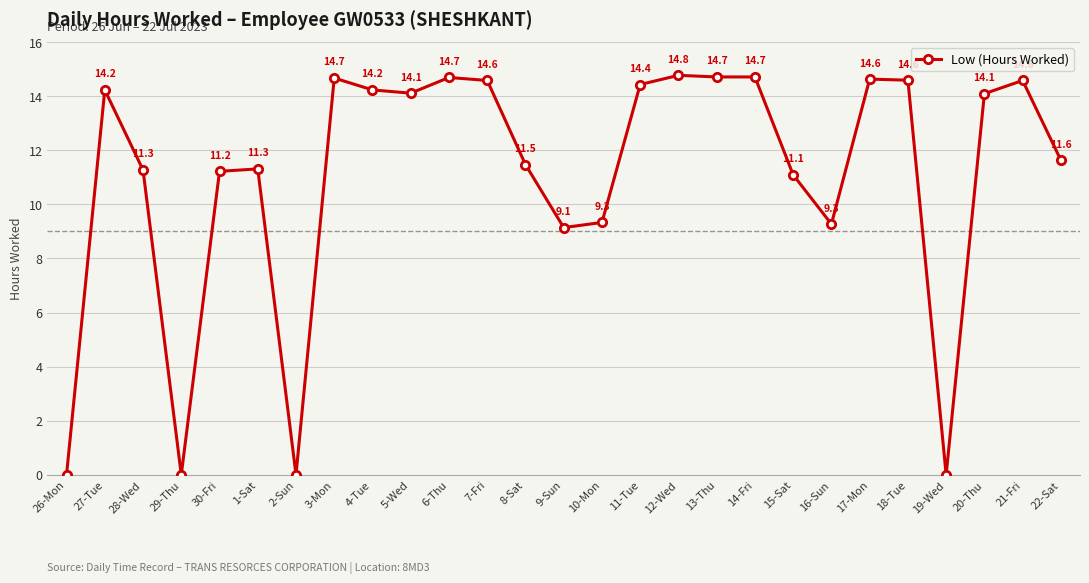

What is the ratio of the value at 16-Sun to the value at 12-Wed?

0.6